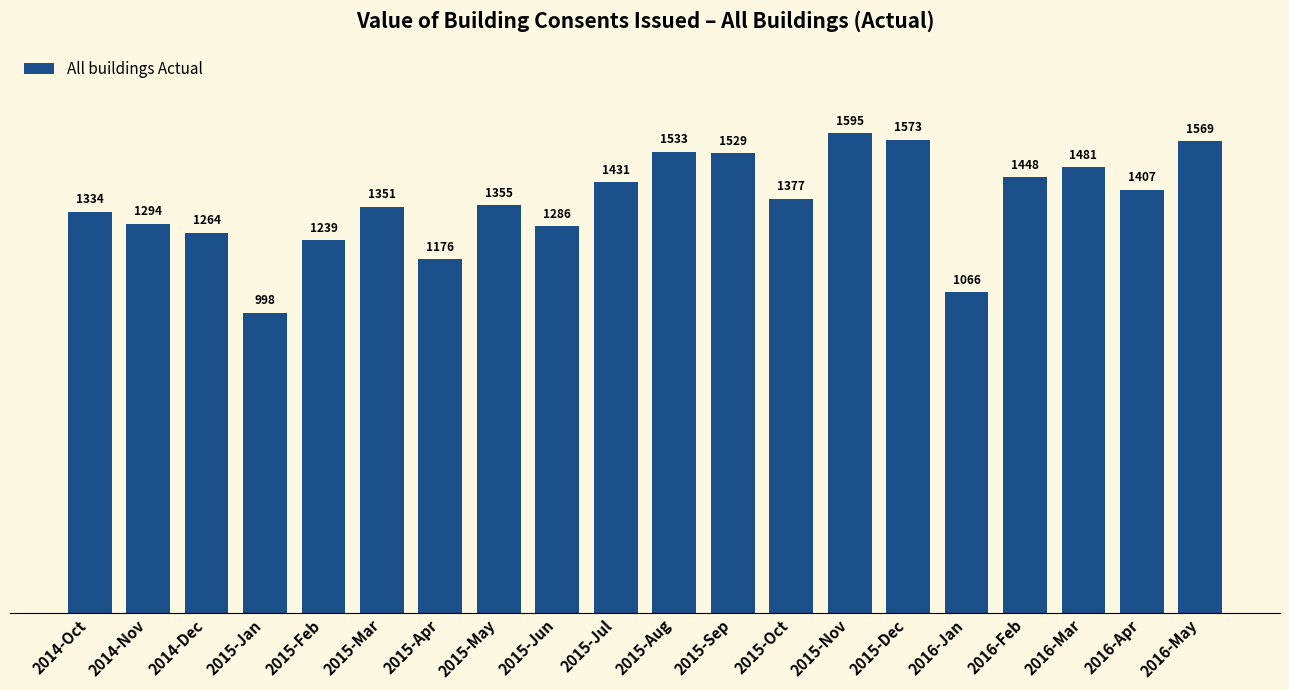

What is the label of the 2nd bar from the left?

2014-Nov